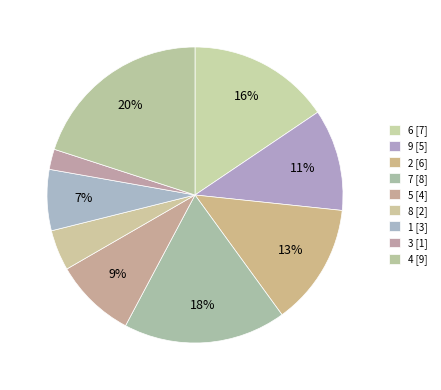

How many slices are in this pie chart?

9